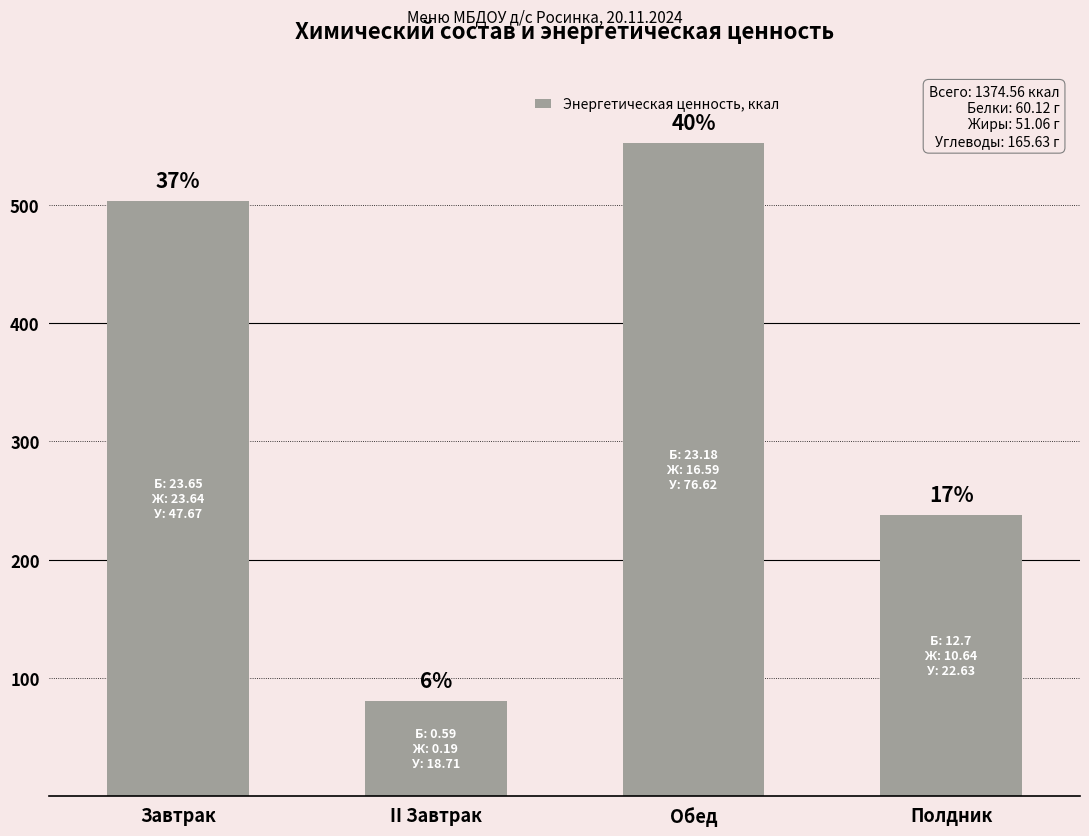

What is the ratio of the value at Завтрак to the value at Полдник?

2.1